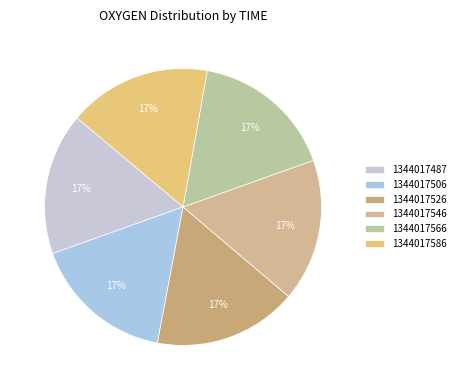

The 1344017566 slice represents 17% of the pie. True or false?

True